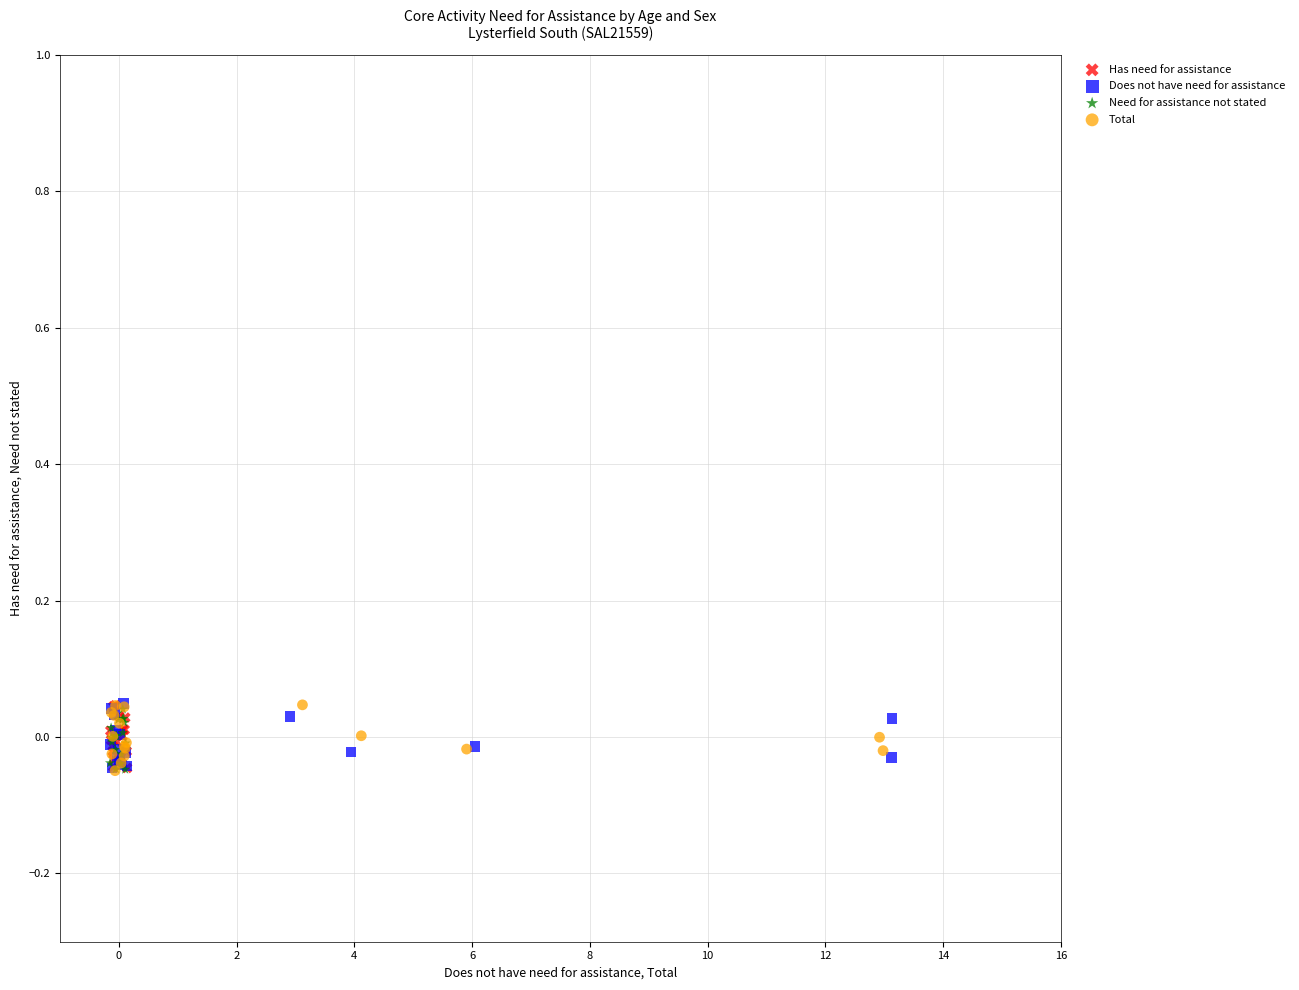

What are all the series names shown in the legend?

Has need for assistance, Does not have need for assistance, Need for assistance not stated, Total